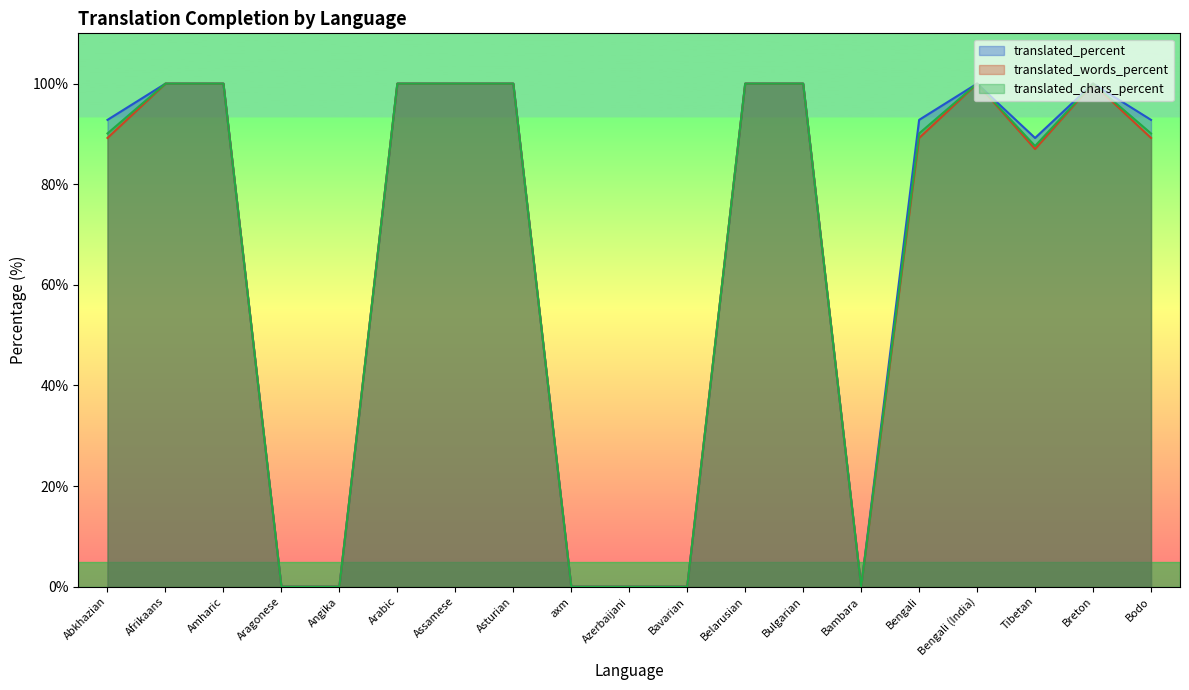

True or false: translated_words_percent and translated_percent intersect in this chart.

False